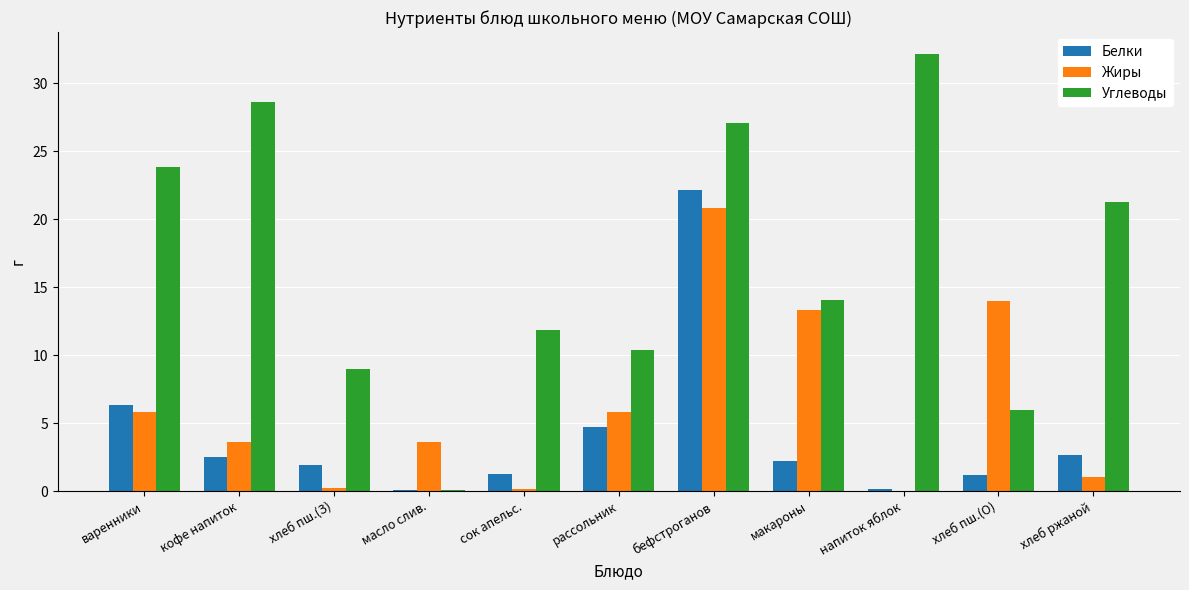

Is the value of Белки at хлеб пш.(З) greater than the value of Углеводы at кофе напиток?

No